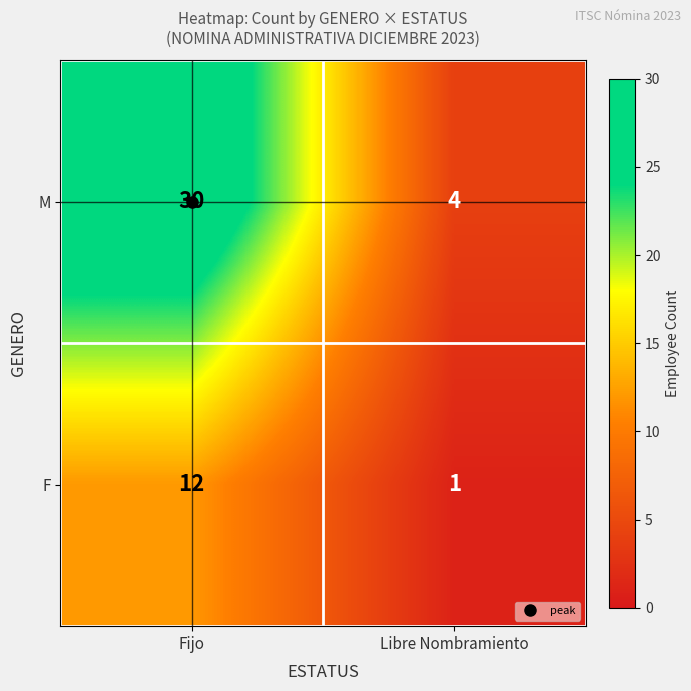

Which category has the lowest value in the M series?

Libre Nombramiento